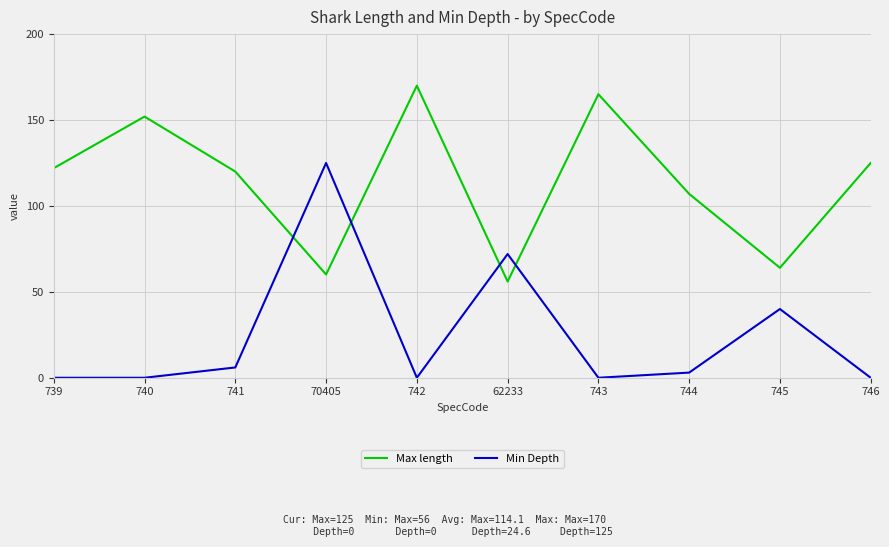

The value of Min Depth at 739 is 0.0. True or false?

True